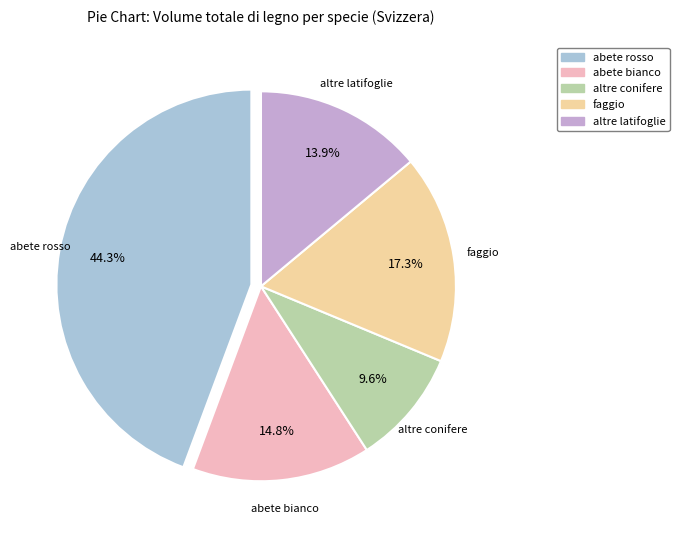

Is the sum of altre conifere and abete rosso greater than half?

Yes